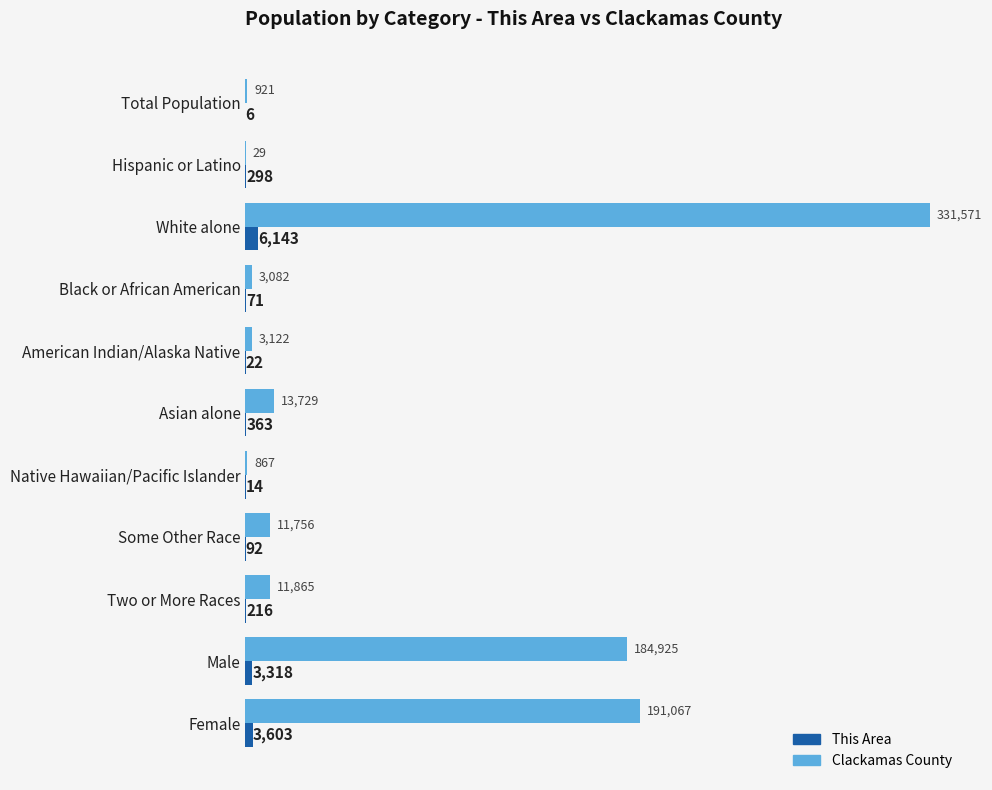

Which label corresponds to the largest value in the chart?

White alone